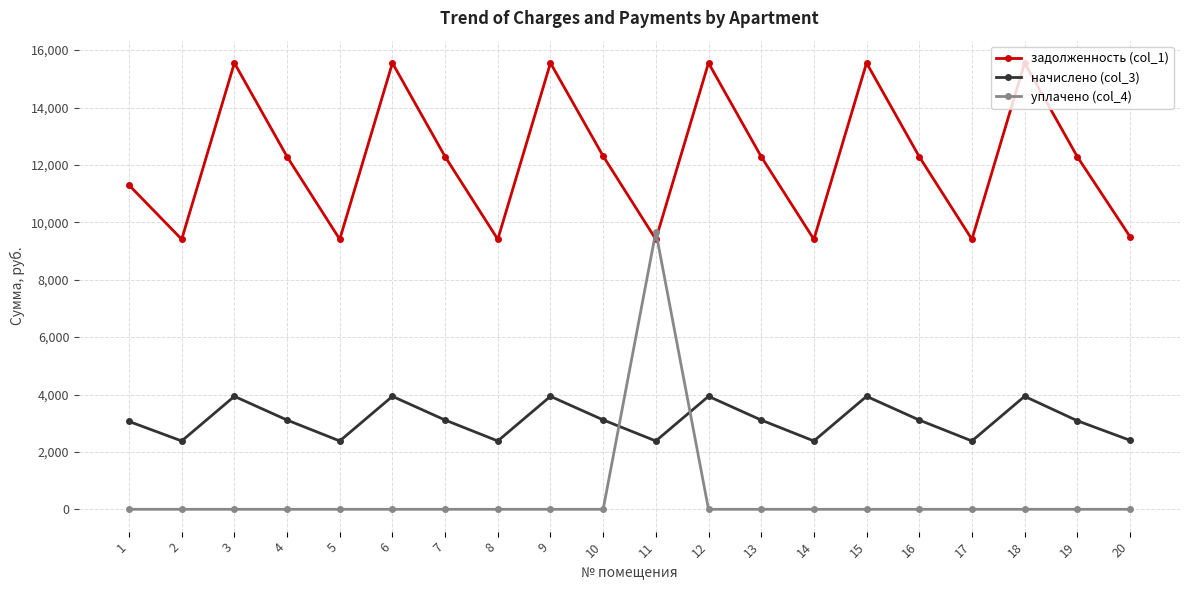

What is the sum of all начислено (col_3) values?

62018.7